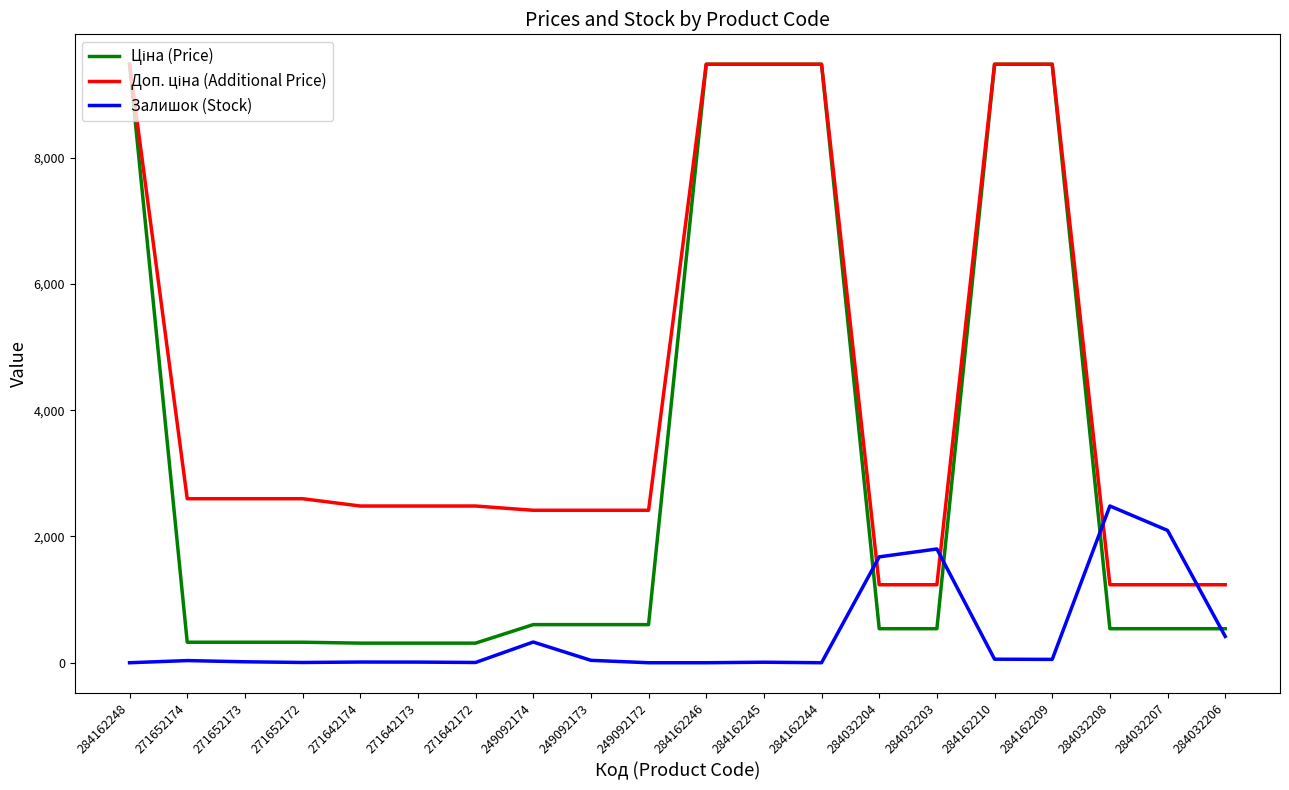

The value of Залишок (Stock) at 284162244 is -1501.4. True or false?

False